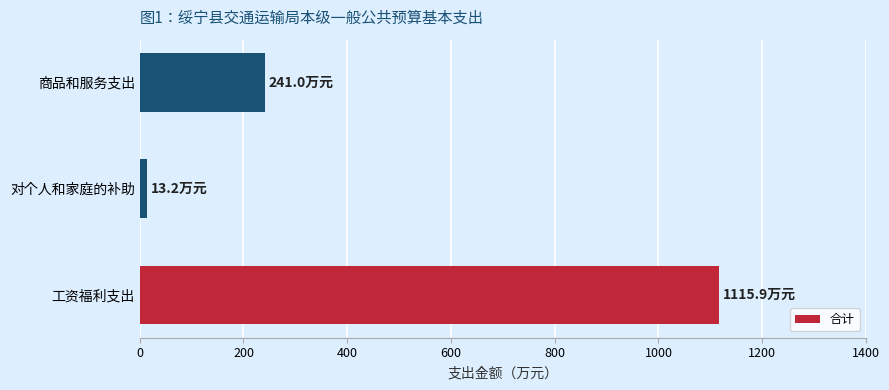

Reading top to bottom, extract all data points from this chart.

商品和服务支出=241.0	对个人和家庭的补助=13.2	工资福利支出=1115.9